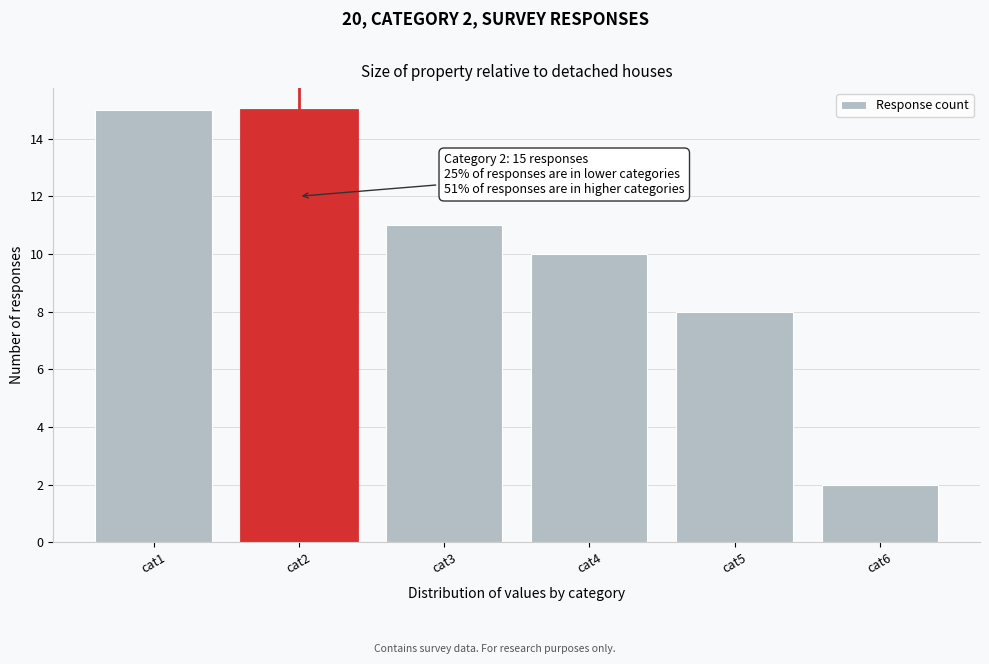

Reading left to right, what are all the values shown in this chart?

15	15	11	10	8	2